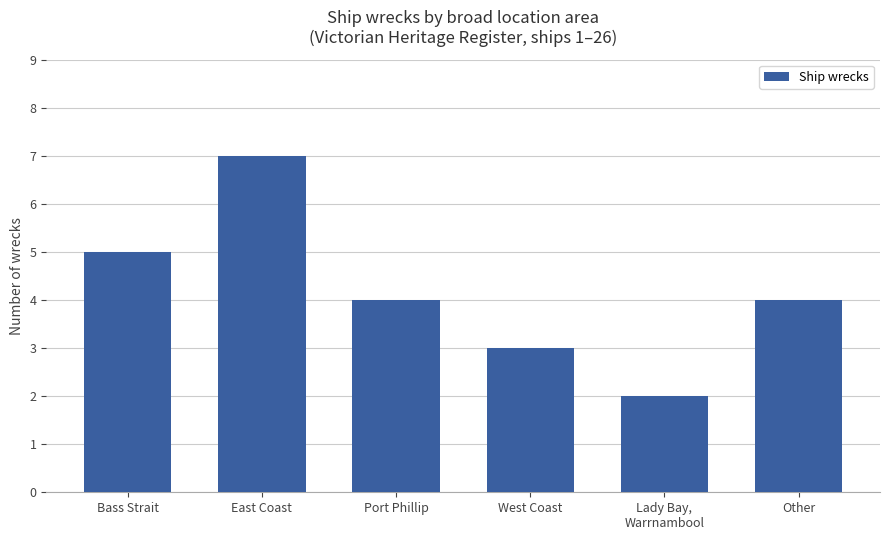

What is the label of the 2nd bar from the right?

Lady Bay,
Warrnambool